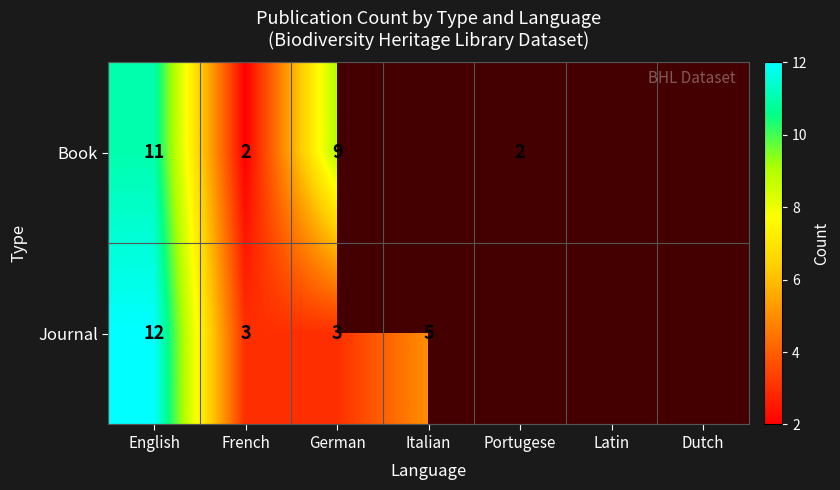

The value of Journal at French is 3. True or false?

True